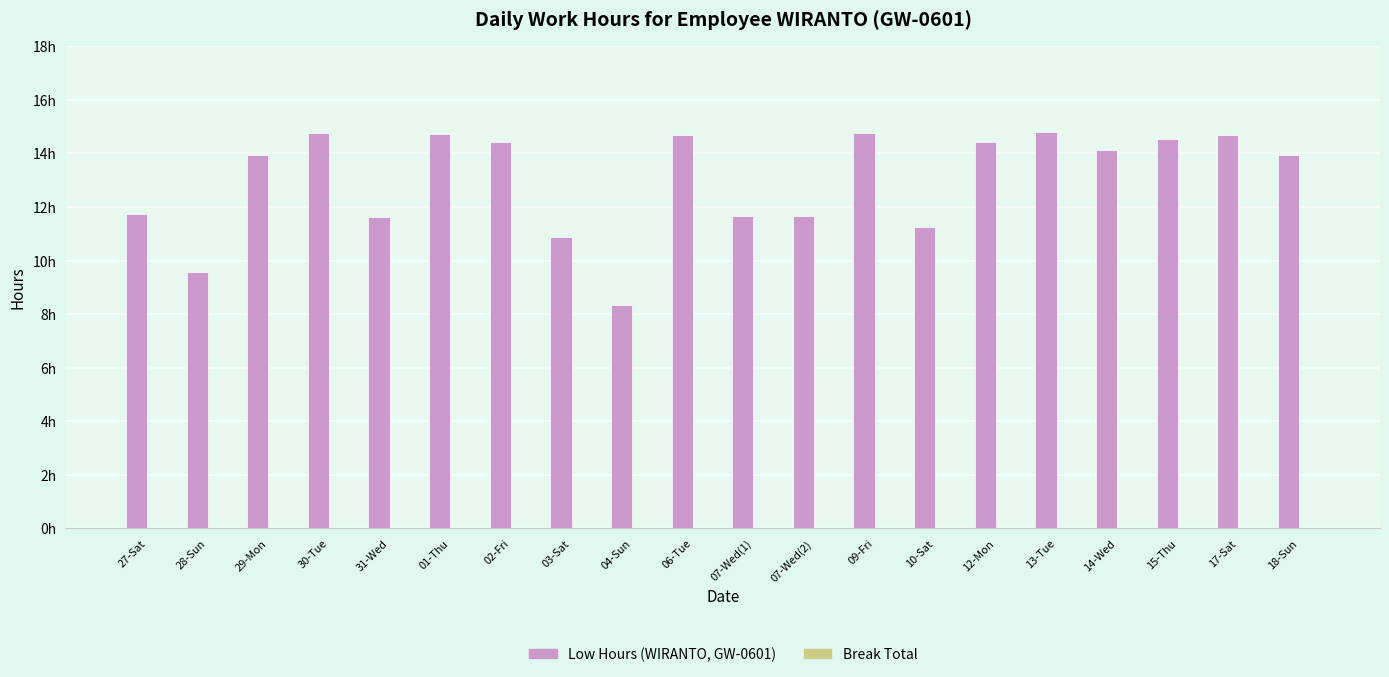

Are the bars horizontal?

No